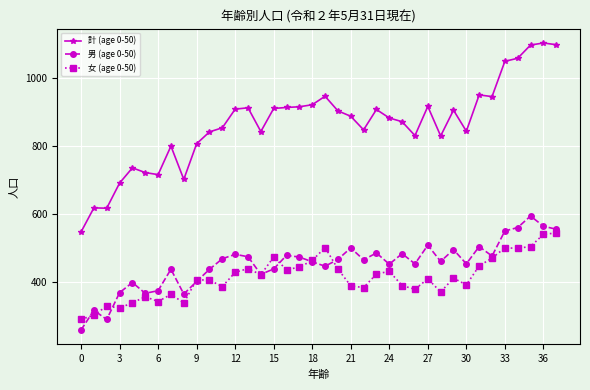

Does the chart display data point markers on the line(s)?

Yes